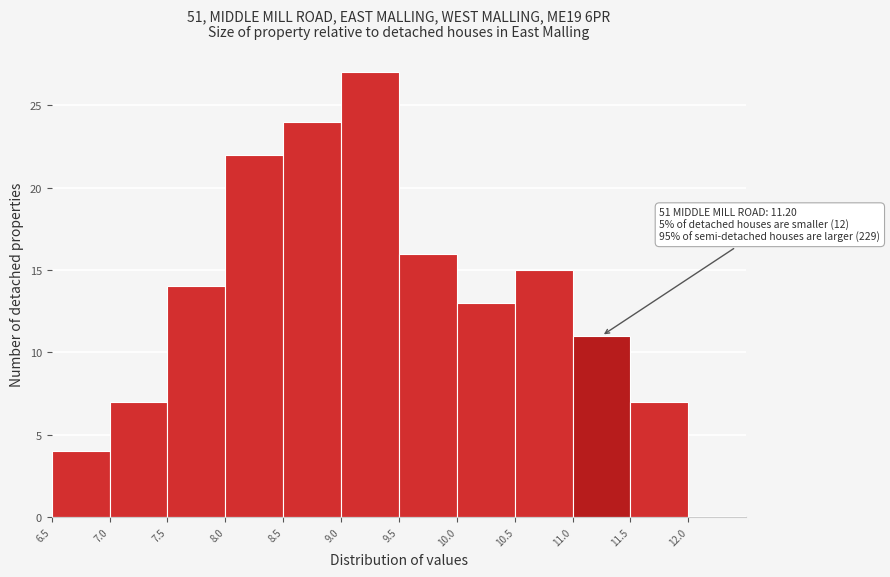

Over which range of the x-axis is the bar tallest?

9.0 to 9.5